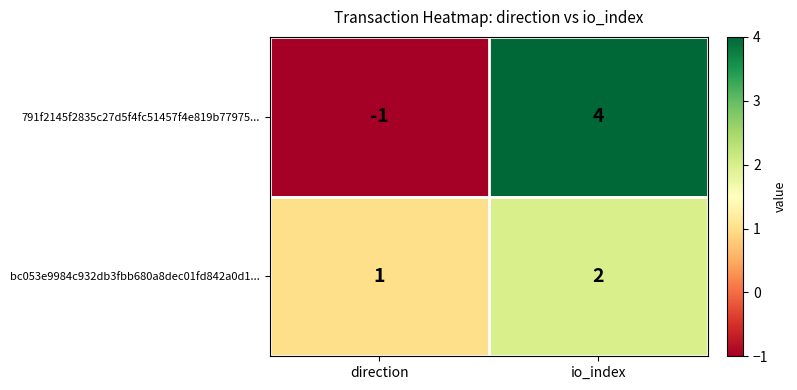

The 791f2145f2835c27d5f4fc51457f4e819b77975... series shows -1 at direction. True or false?

True